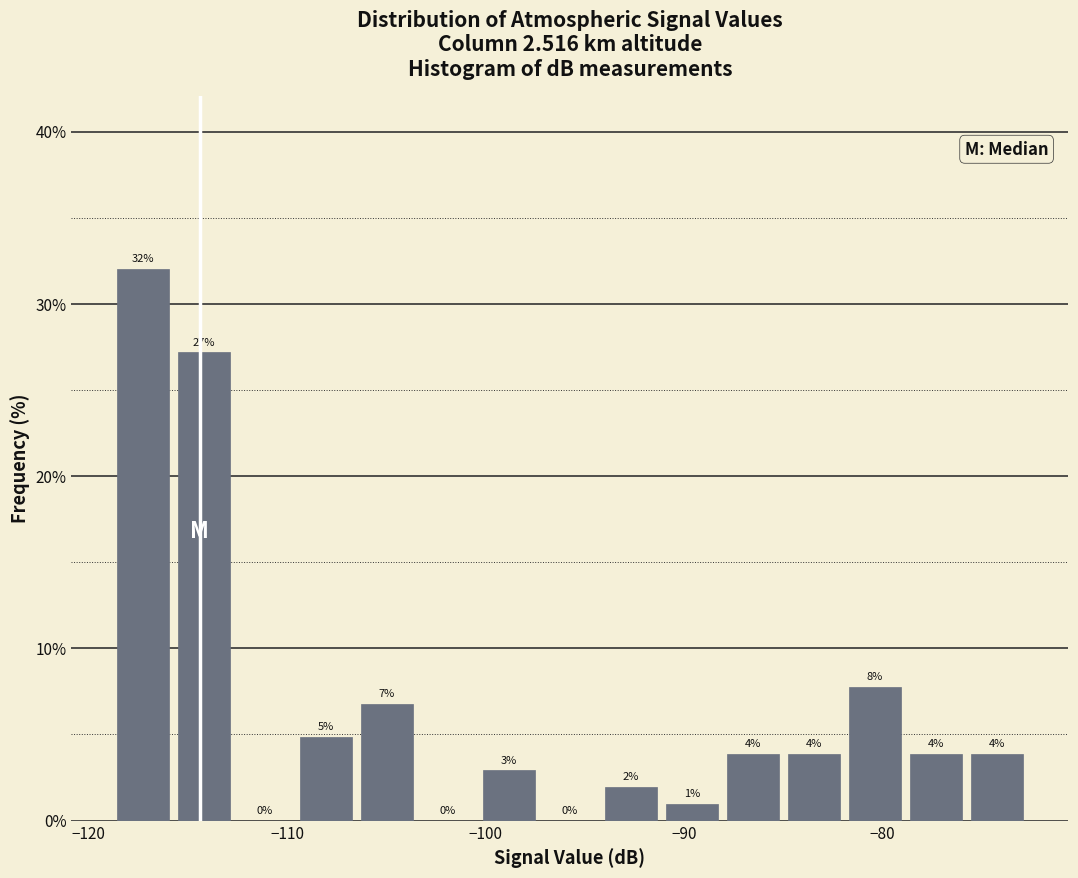

Read against the x-axis, roughly where is the centre of the tallest bar?

-117